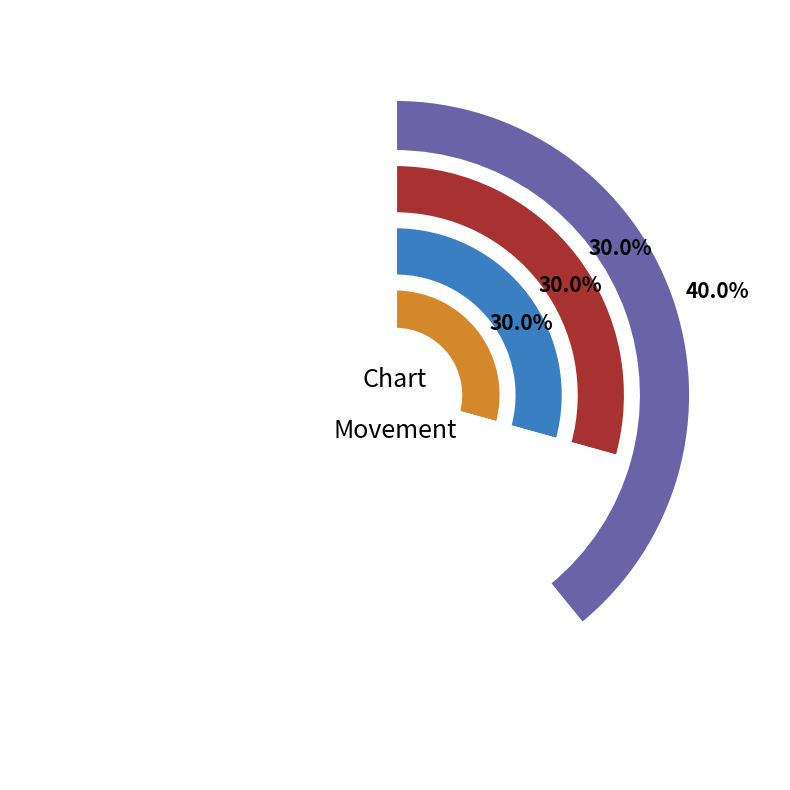

Approximately how many times larger is the value at up compared to down?

1.3